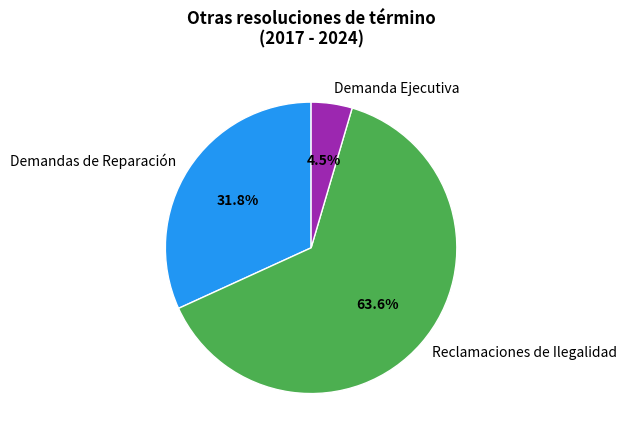

To the nearest percent, what is the average slice percentage?

33%